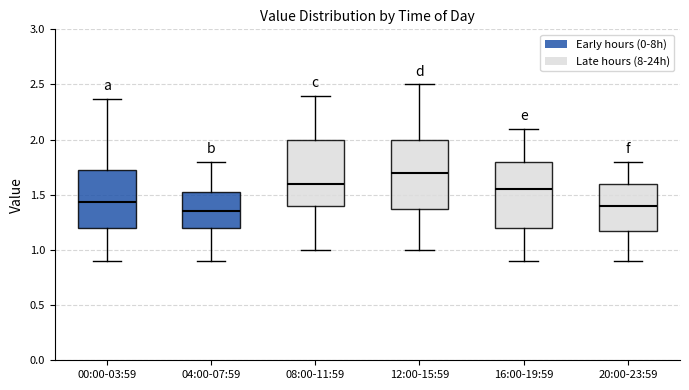

Which box's median line is the highest?

12:00-15:59